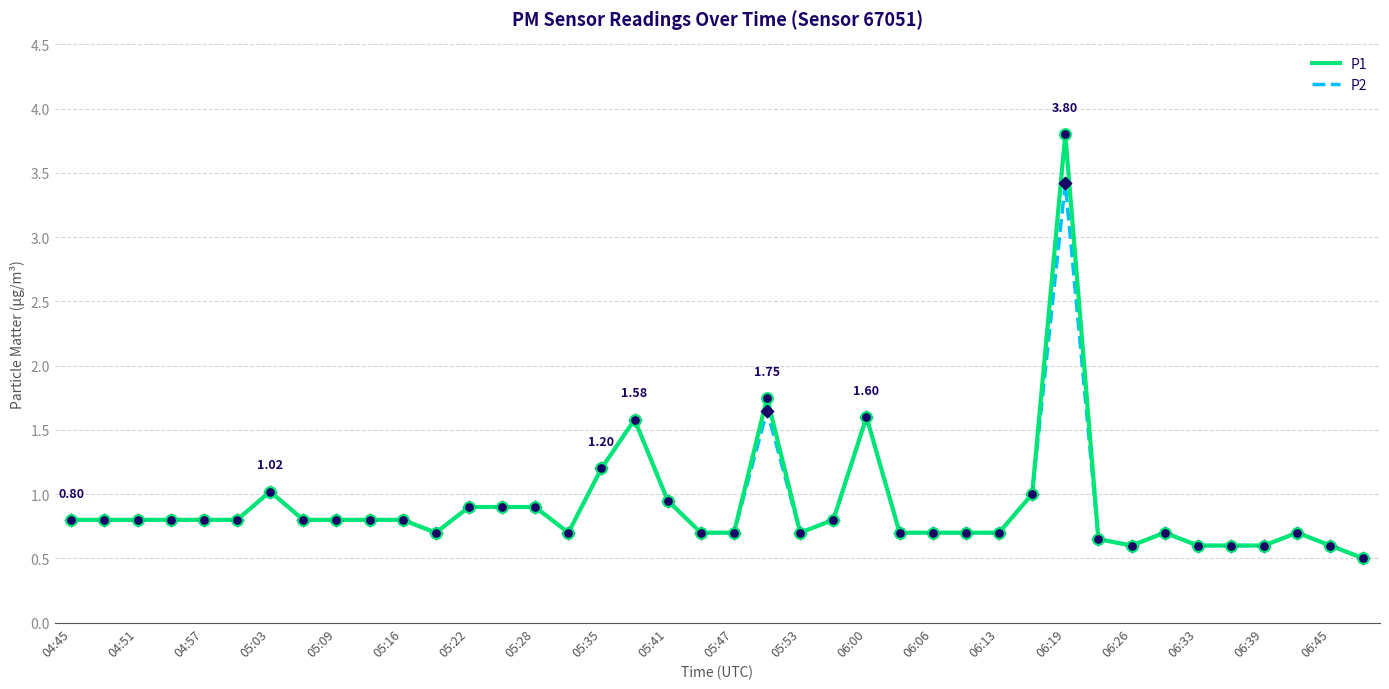

At how many categories does at least one series exceed 2?

1